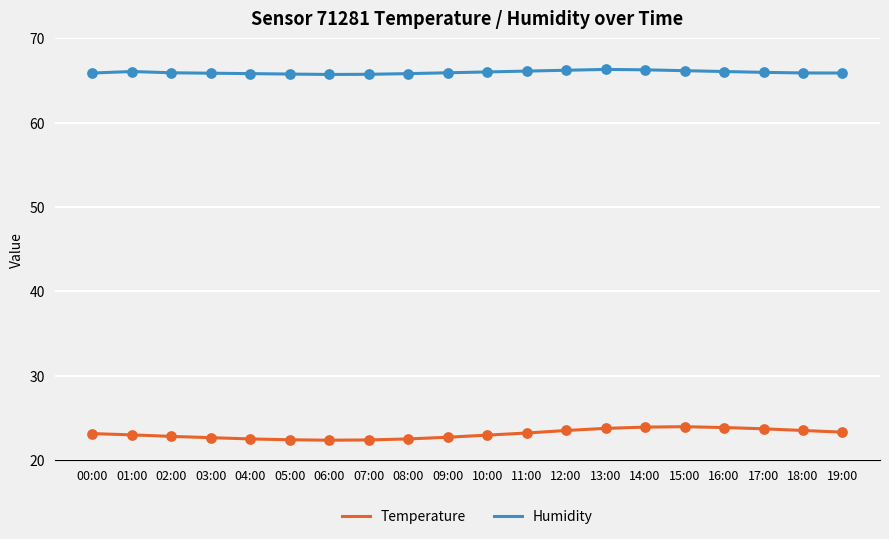

Is the value of Temperature at 17:00 greater than the value of Humidity at 12:00?

No